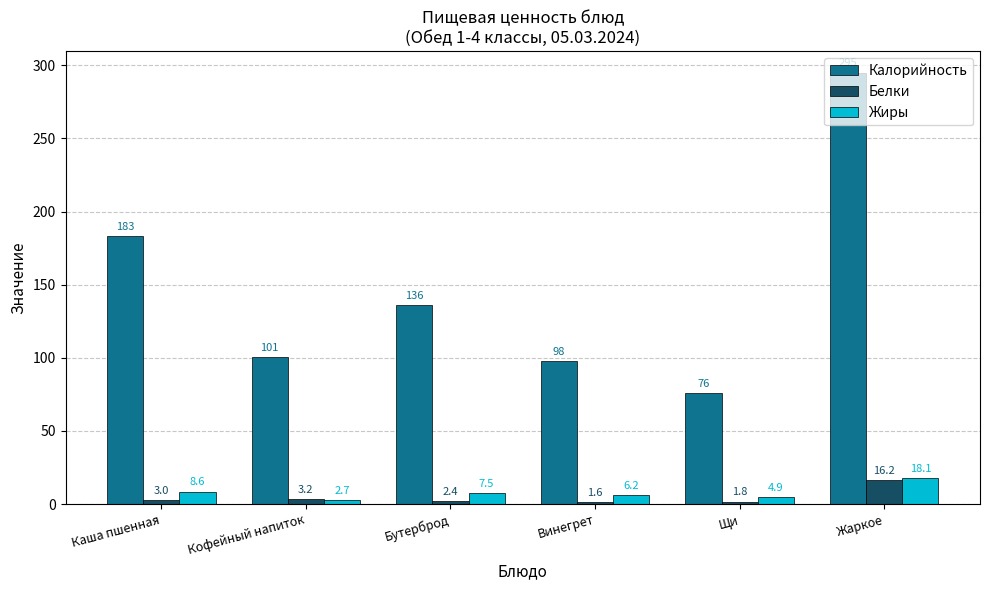

What is the value of the Жиры bar at the 1st from the left?

8.6